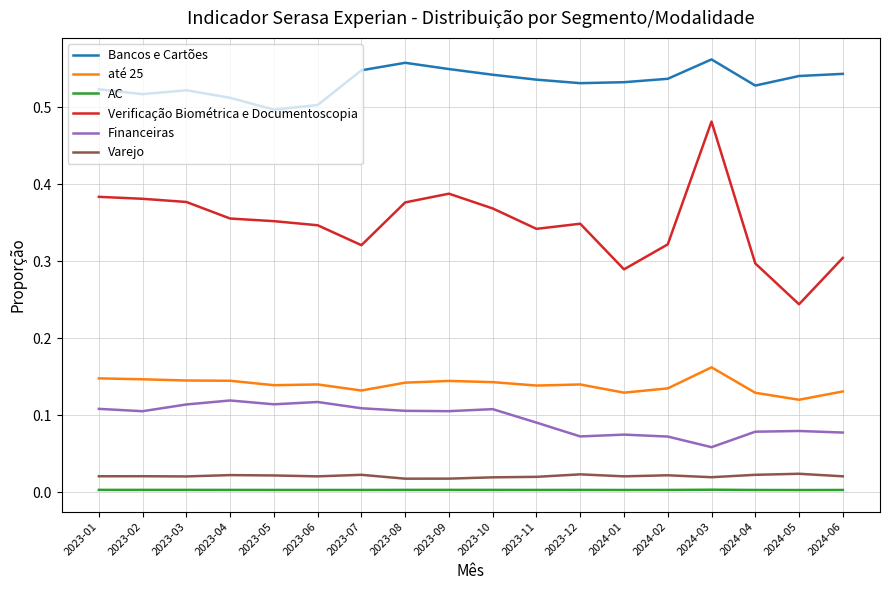

How many distinct data groups are displayed?

6